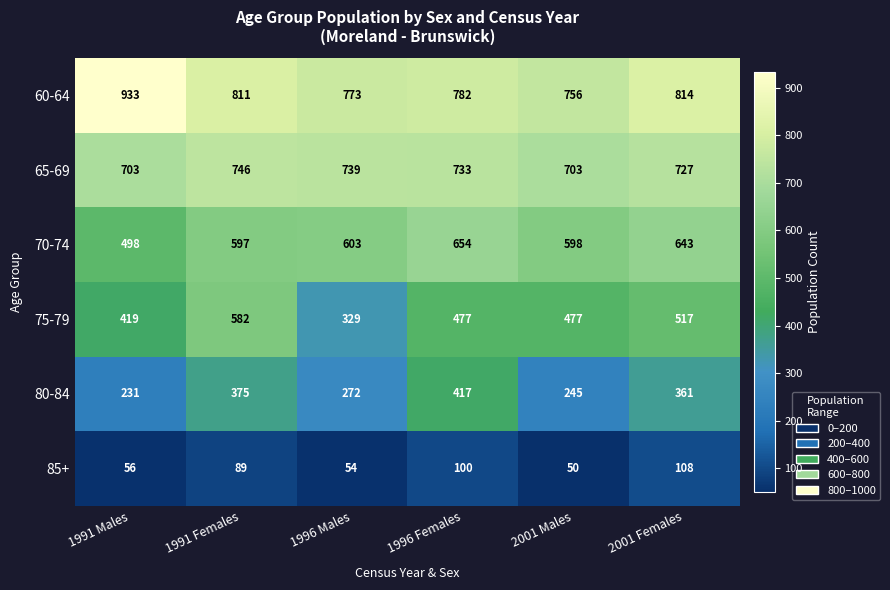

At which label does 60-64 first exceed 811?

1991 Males